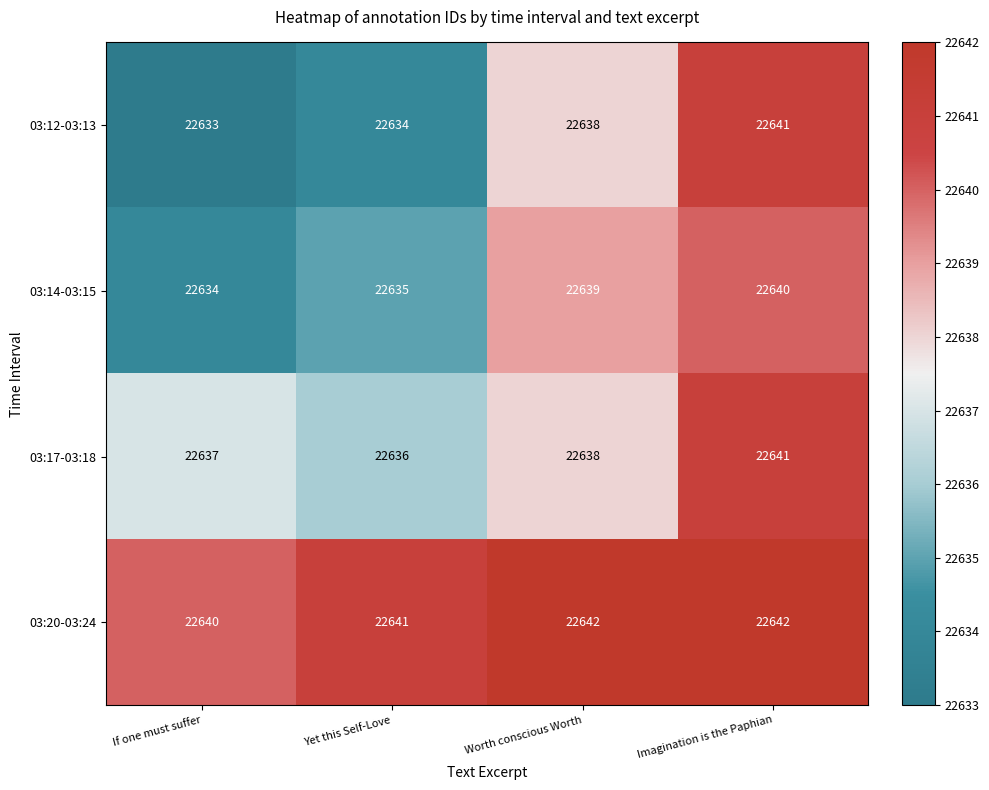

Reading left to right, extract all data points from this chart.

03:12-03:13: 22633	22634	22638	22641
03:14-03:15: 22634	22635	22639	22640
03:17-03:18: 22637	22636	22638	22641
03:20-03:24: 22640	22641	22642	22642